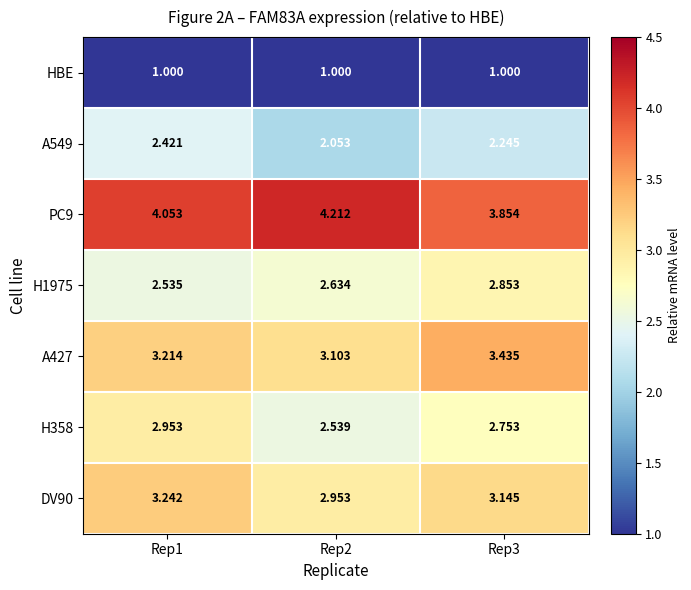

Count the number of data series in this chart.

7